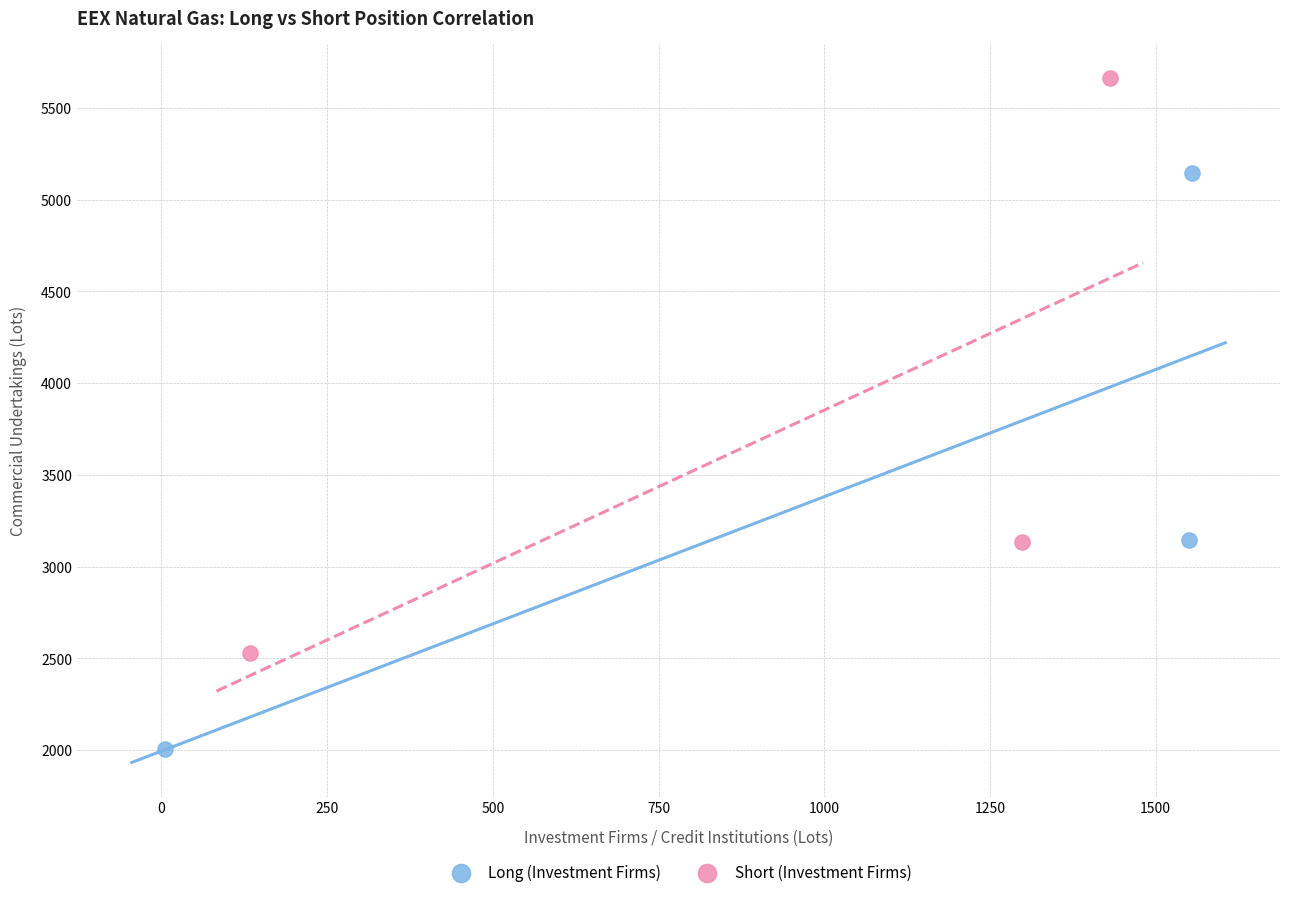

Which series reaches the minimum Y coordinate?

Long (Investment Firms)